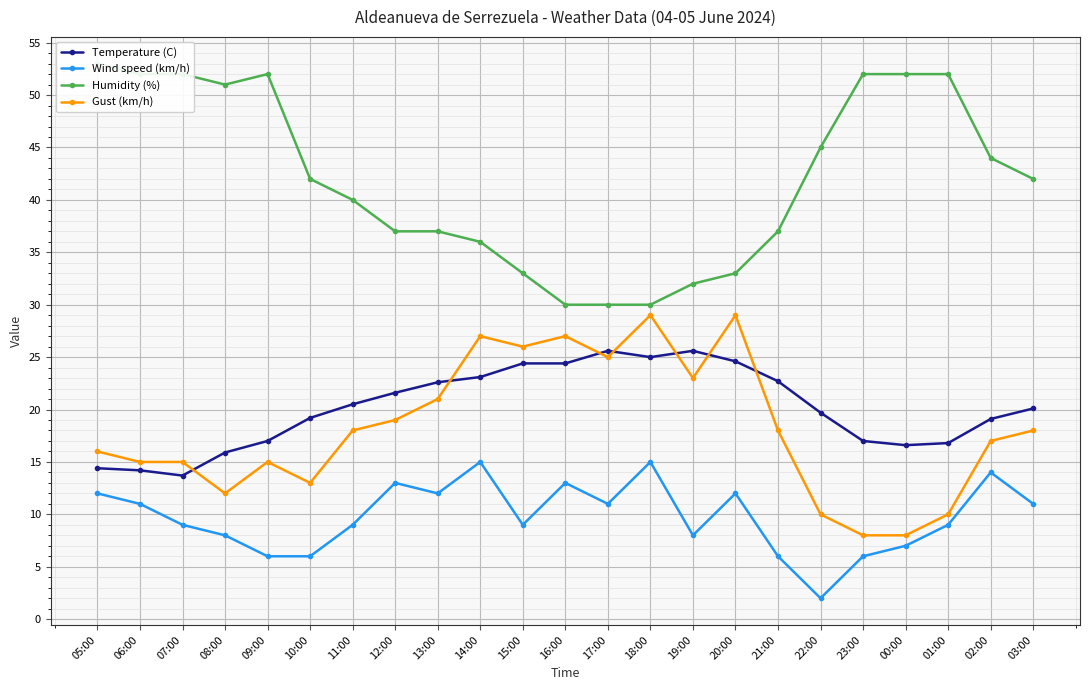

True or false: Humidity (%) and Gust (km/h) cross at least once.

False